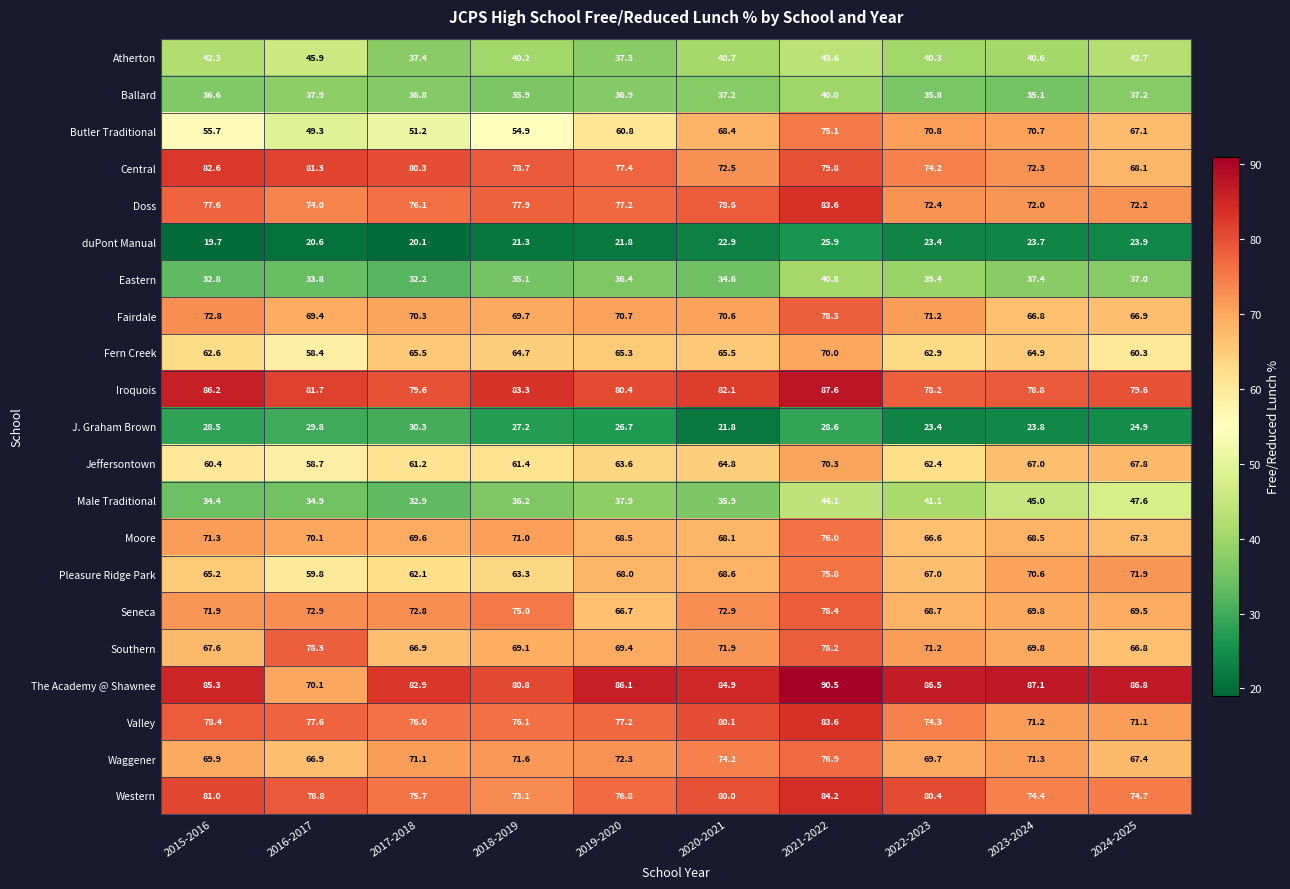

Which category has the highest value across all series?

2021-2022